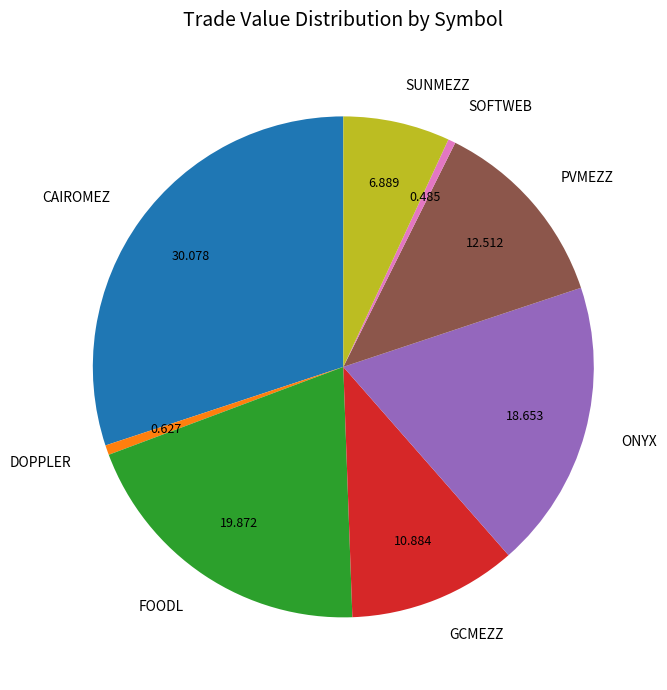

Combined, do SUNMEZZ and CAIROMEZ account for over 50%?

No